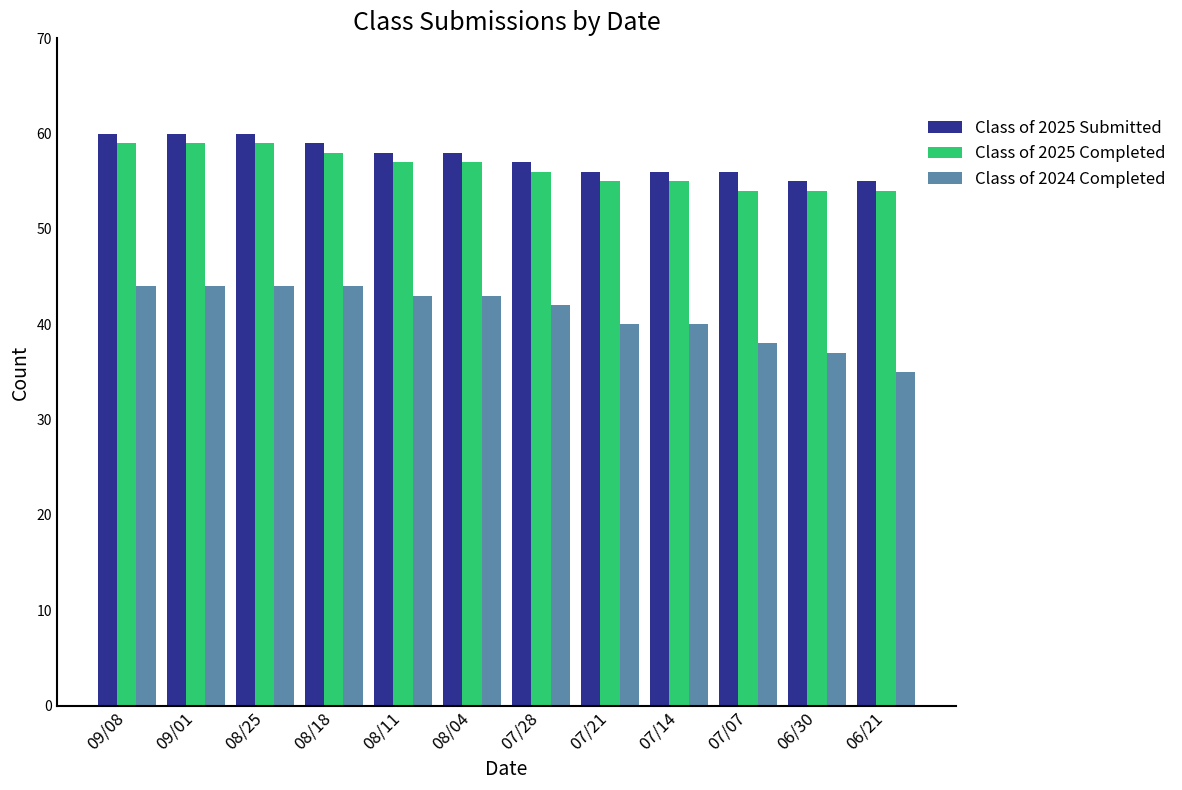

What is the value of the Class of 2025 Completed bar at the 1st from the left?

59